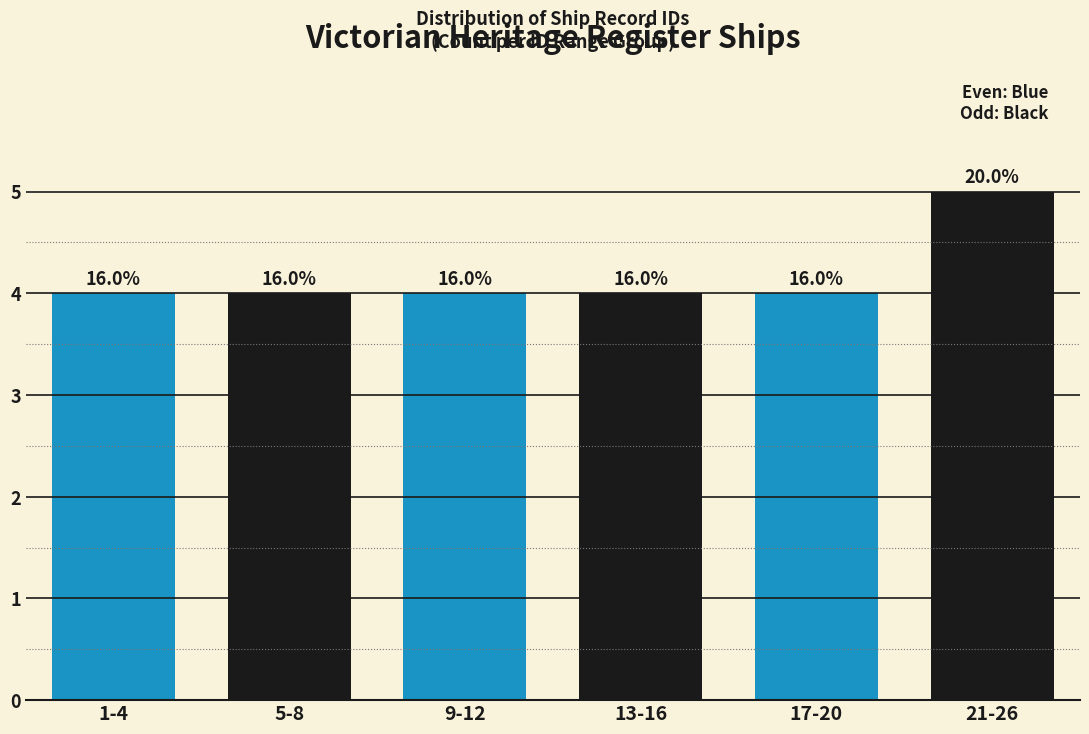

Are the bars horizontal?

No